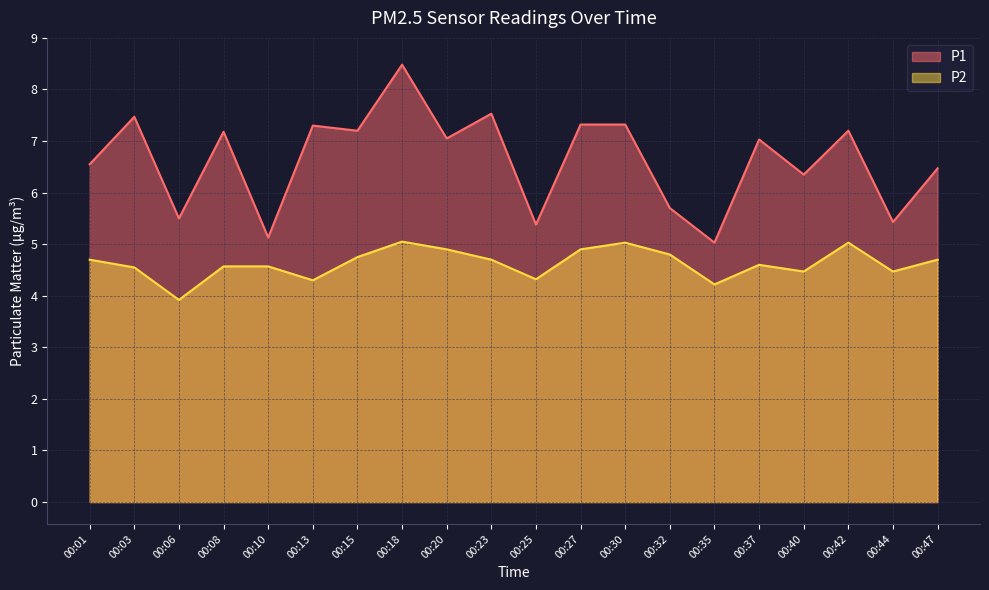

What is the value of the P2 point at the 14th from the left?

4.8